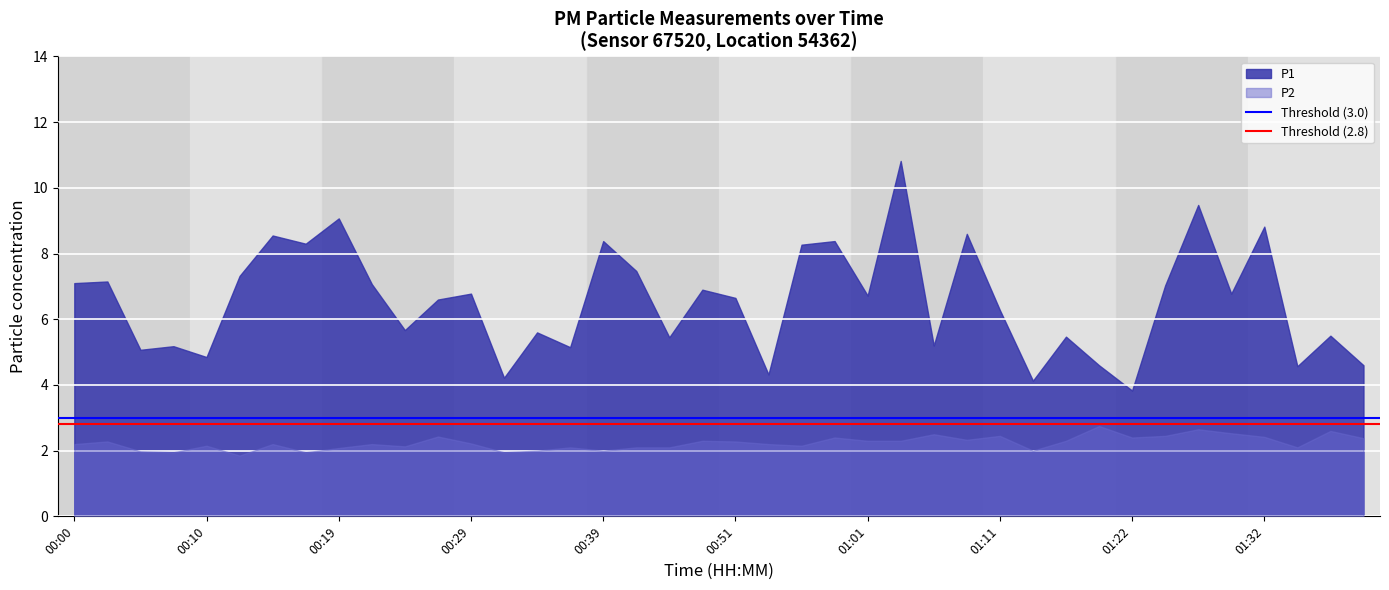

What is the greatest value displayed?

10.8